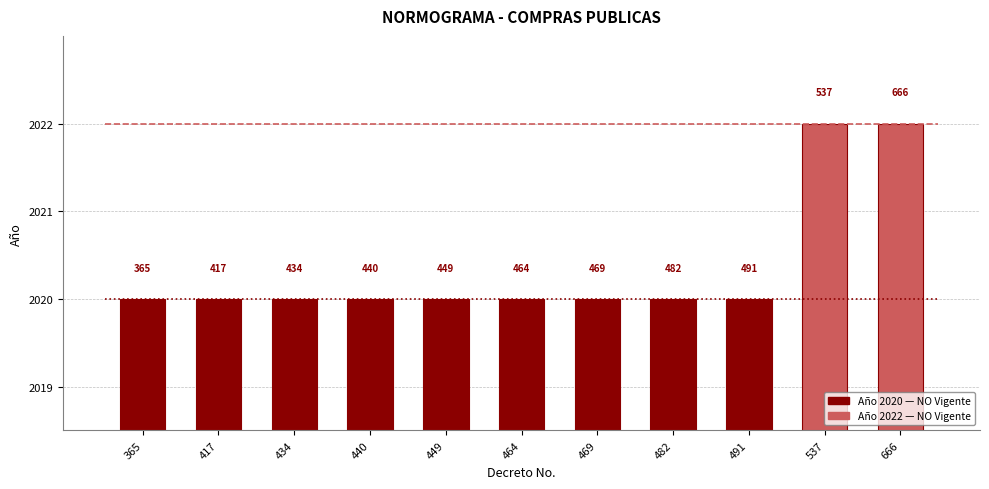

At which category does the chart reach its peak across all series?

537